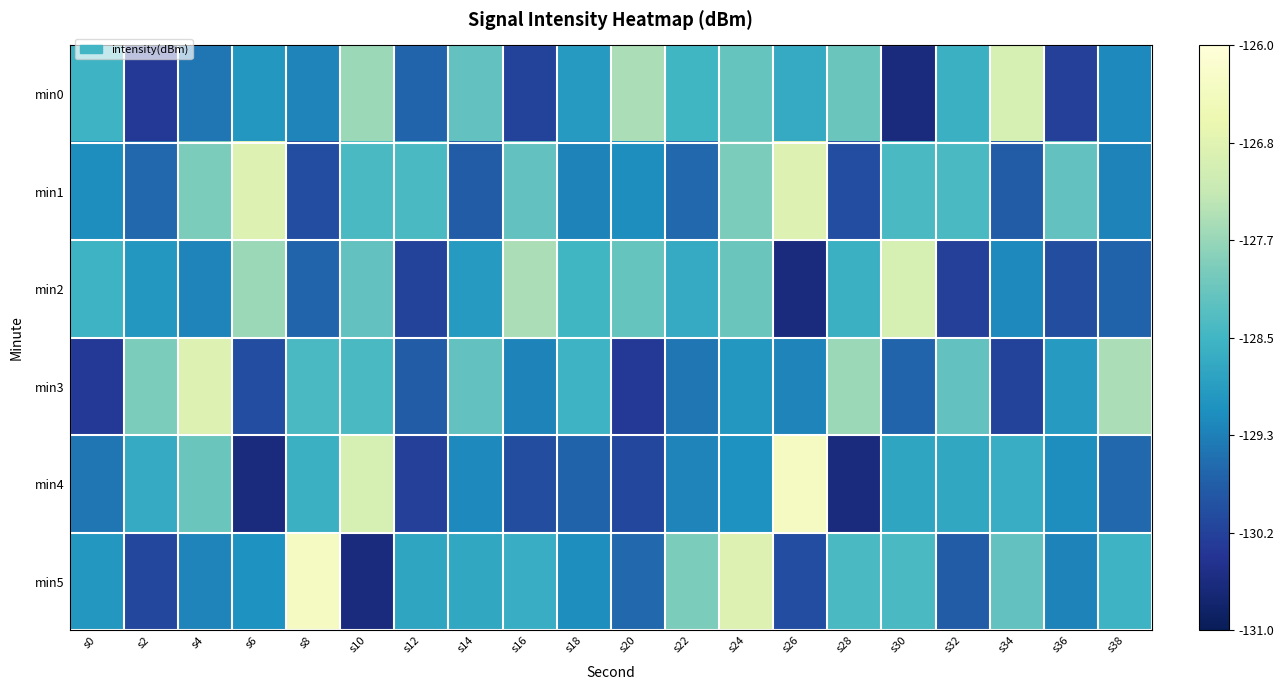

Reading left to right, transcribe all the data shown in this chart.

min0: s0=-128.5	s2=-130.3	s4=-129.5	s6=-129.0	s8=-129.3	s10=-127.6	s12=-129.7	s14=-128.2	s16=-130.1	s18=-129.0	s20=-127.5	s22=-128.5	s24=-128.1	s26=-128.7	s28=-128.1	s30=-130.6	s32=-128.6	s34=-127.0	s36=-130.2	s38=-129.2
min1: s0=-129.2	s2=-129.6	s4=-127.9	s6=-126.9	s8=-130.0	s10=-128.4	s12=-128.4	s14=-129.8	s16=-128.2	s18=-129.3	s20=-129.2	s22=-129.6	s24=-127.9	s26=-126.9	s28=-130.0	s30=-128.4	s32=-128.4	s34=-129.8	s36=-128.2	s38=-129.3
min2: s0=-128.5	s2=-129.0	s4=-129.3	s6=-127.6	s8=-129.7	s10=-128.2	s12=-130.1	s14=-129.0	s16=-127.5	s18=-128.5	s20=-128.1	s22=-128.7	s24=-128.1	s26=-130.6	s28=-128.6	s30=-127.0	s32=-130.2	s34=-129.2	s36=-130.0	s38=-129.7
min3: s0=-130.3	s2=-127.9	s4=-126.9	s6=-130.0	s8=-128.4	s10=-128.4	s12=-129.8	s14=-128.2	s16=-129.3	s18=-128.5	s20=-130.3	s22=-129.5	s24=-129.0	s26=-129.3	s28=-127.6	s30=-129.7	s32=-128.2	s34=-130.1	s36=-129.0	s38=-127.5
min4: s0=-129.5	s2=-128.7	s4=-128.1	s6=-130.6	s8=-128.6	s10=-127.0	s12=-130.2	s14=-129.2	s16=-130.0	s18=-129.7	s20=-130.1	s22=-129.3	s24=-129.1	s26=-126.4	s28=-130.6	s30=-128.8	s32=-128.7	s34=-128.6	s36=-129.2	s38=-129.6
min5: s0=-129.0	s2=-130.1	s4=-129.3	s6=-129.1	s8=-126.4	s10=-130.6	s12=-128.8	s14=-128.7	s16=-128.6	s18=-129.2	s20=-129.6	s22=-127.9	s24=-126.9	s26=-130.0	s28=-128.4	s30=-128.4	s32=-129.8	s34=-128.2	s36=-129.3	s38=-128.5